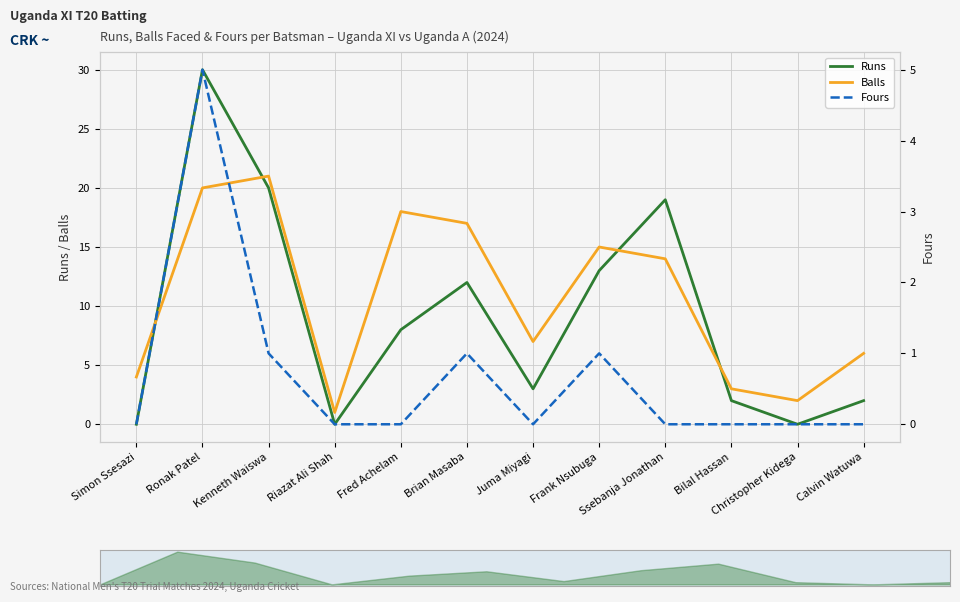

Is it true that Fours equals -2 at Juma Miyagi?

False